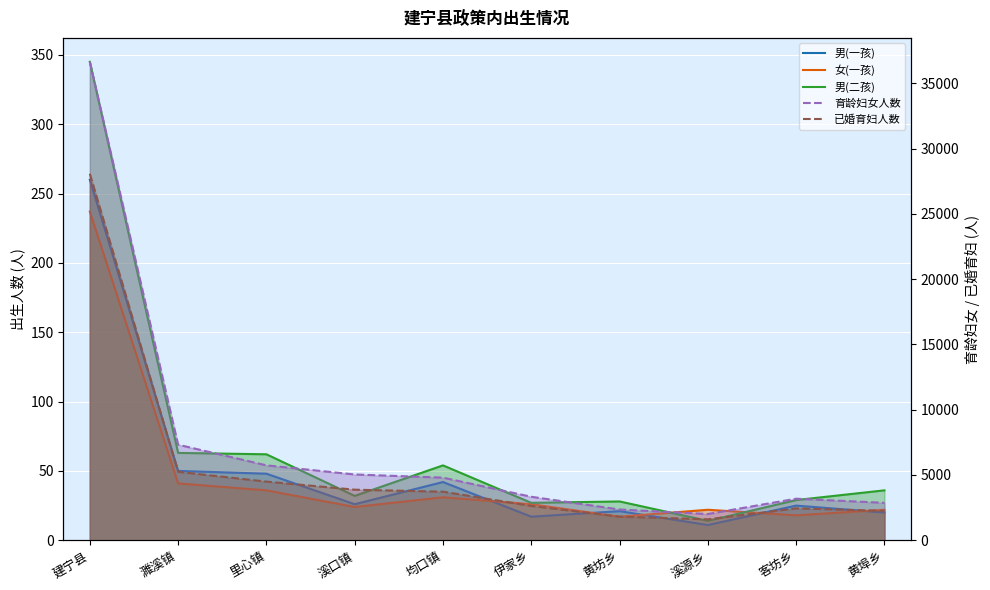

How many interior local peaks does the 已婚育妇人数 series have?

1